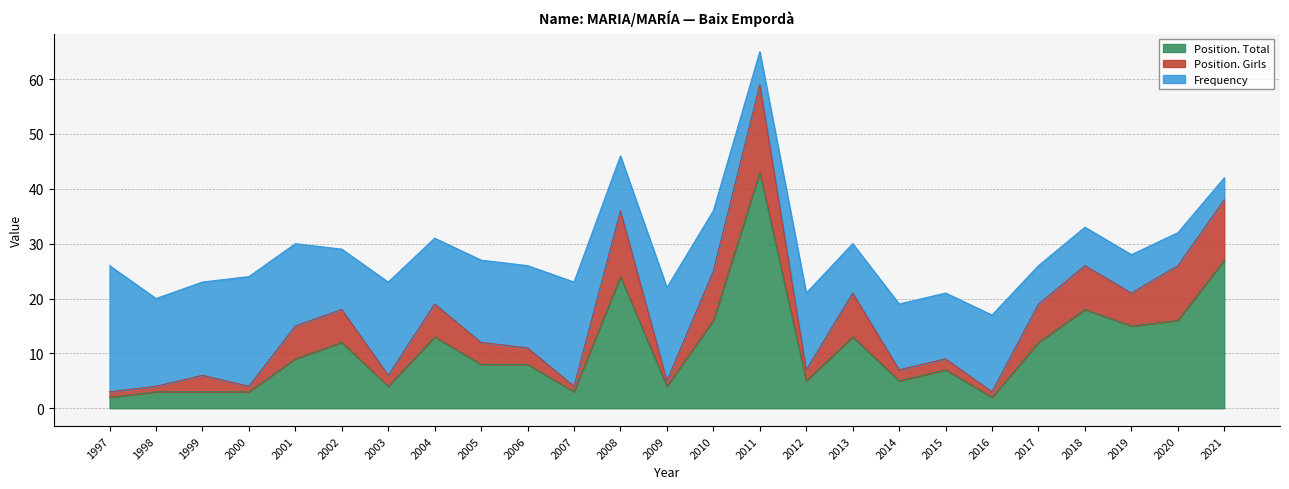

Is the value of Position. Girls at 2001 greater than the value of Position. Total at 1998?

Yes